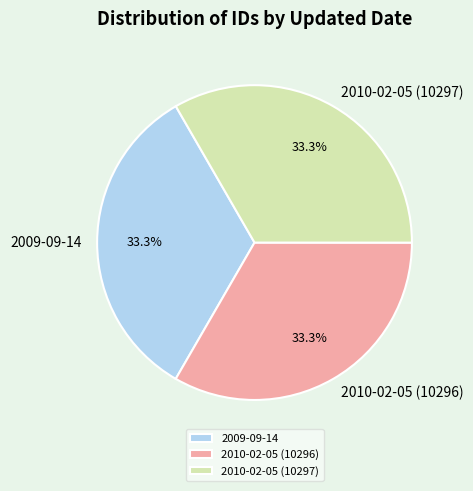

How many segments does this pie chart have?

3